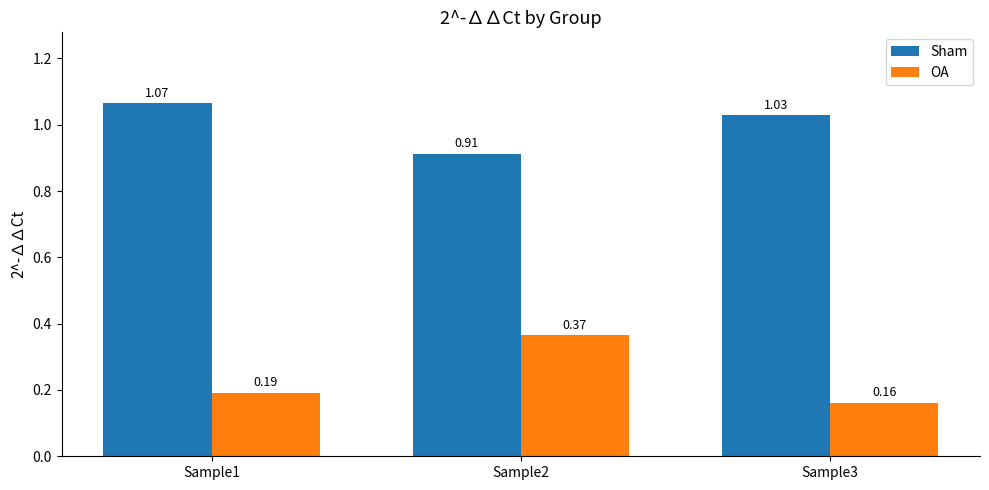

Between Sample1 and Sample3, which series saw the biggest shift?

Sham